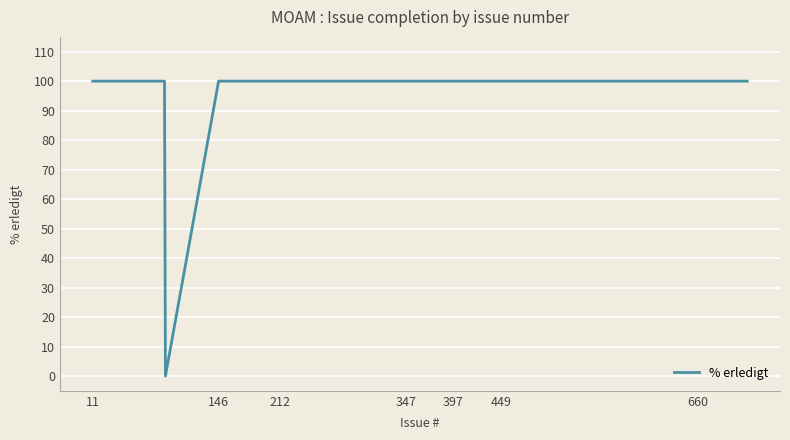

What is the difference between the maximum and minimum values?

100